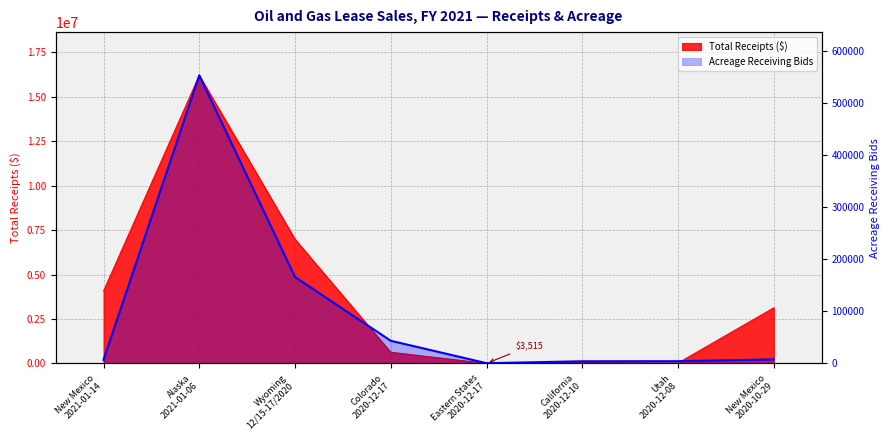

Is it true that the value at Wyoming
12/15-17/2020 is 165754?

True